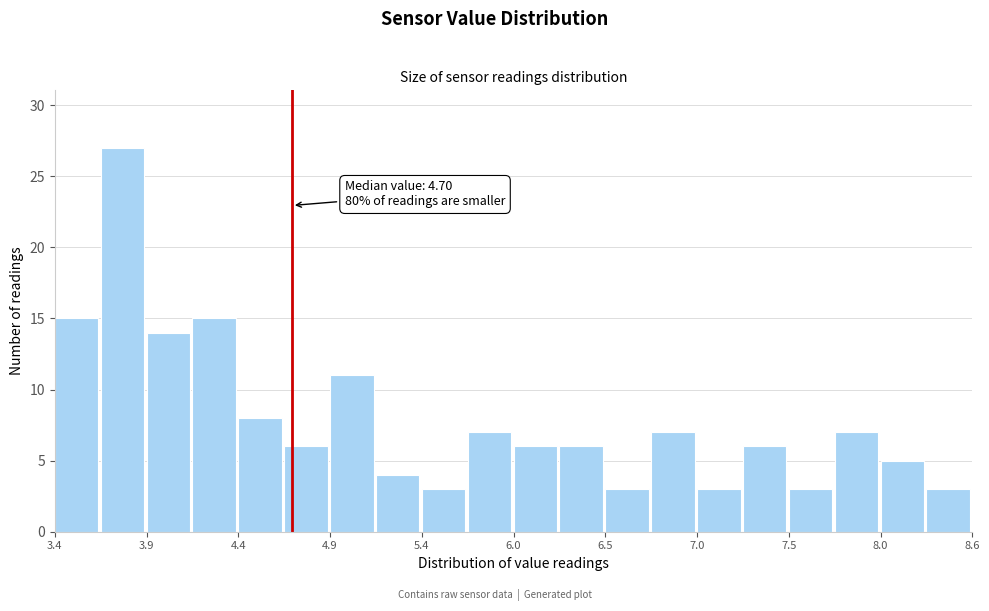

Around what value on the x-axis is the tallest bar? Give the approximate position of its centre, as read against the axis.

3.7